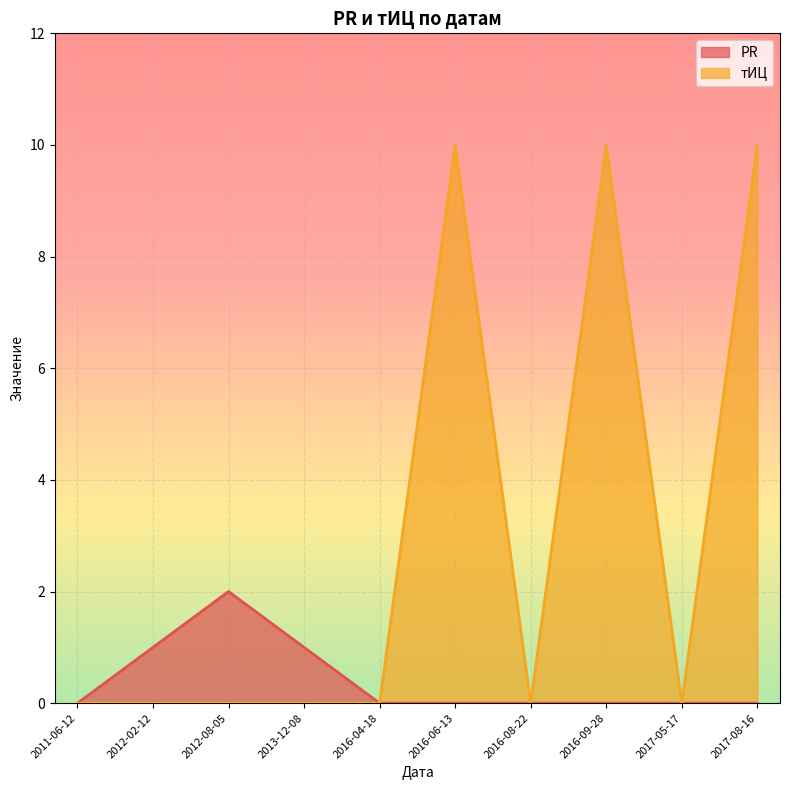

Rank the series by their average value, from highest to lowest.

тИЦ, PR